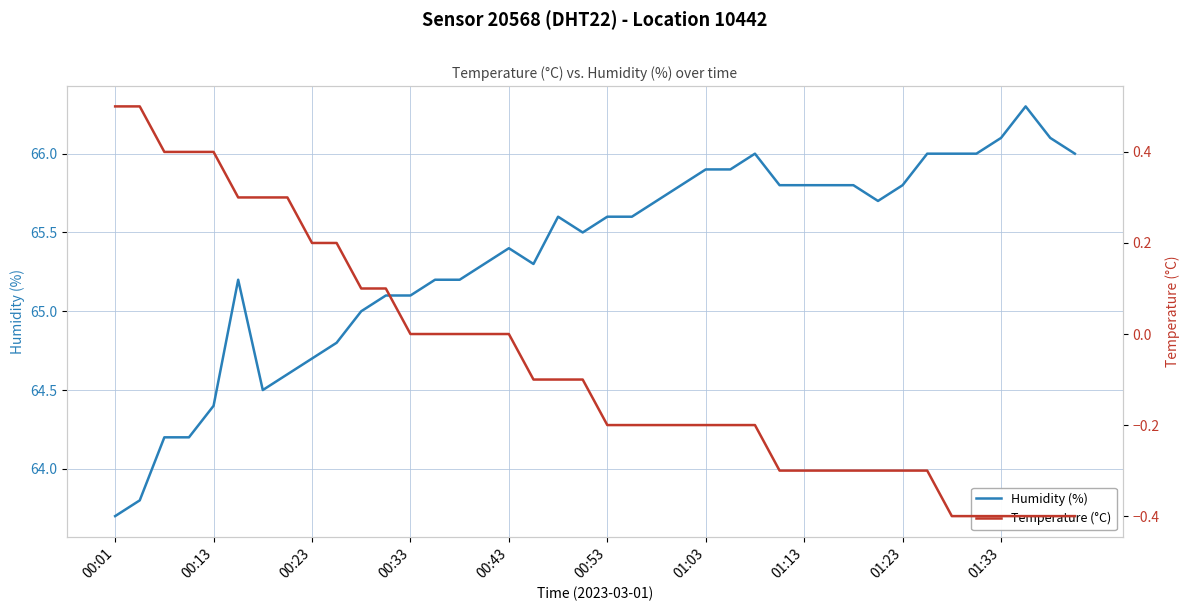

The value of Temperature (°C) at 00:01 is 0.1. True or false?

False